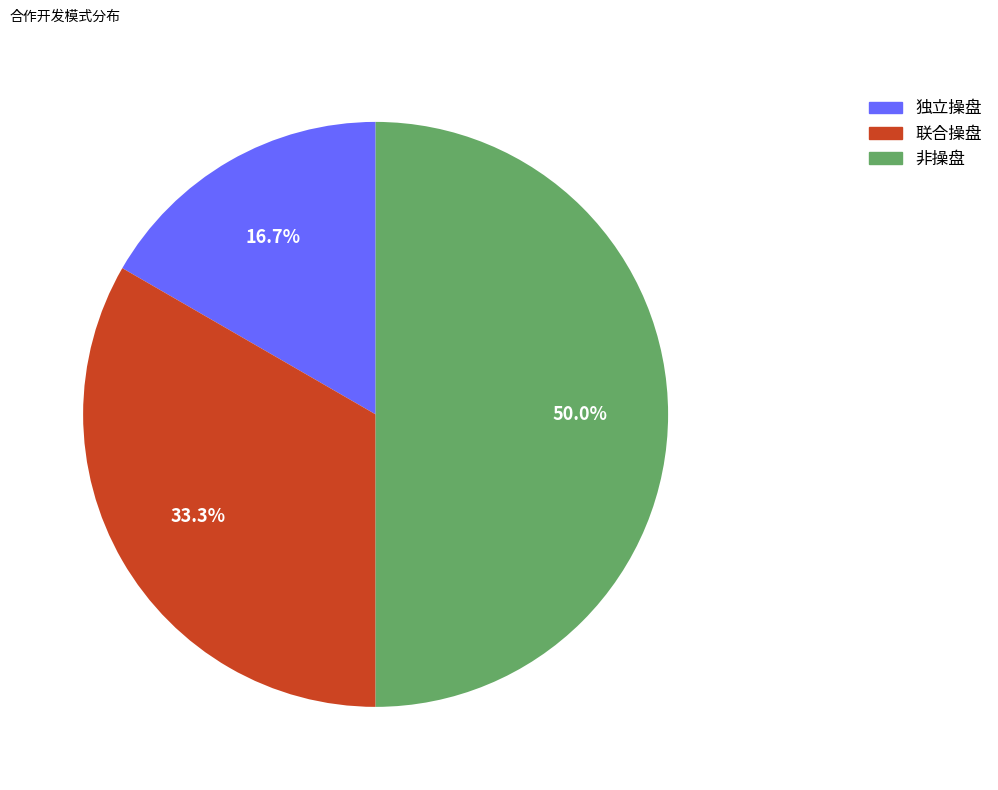

Does 独立操盘 account for over 50% of the chart?

No